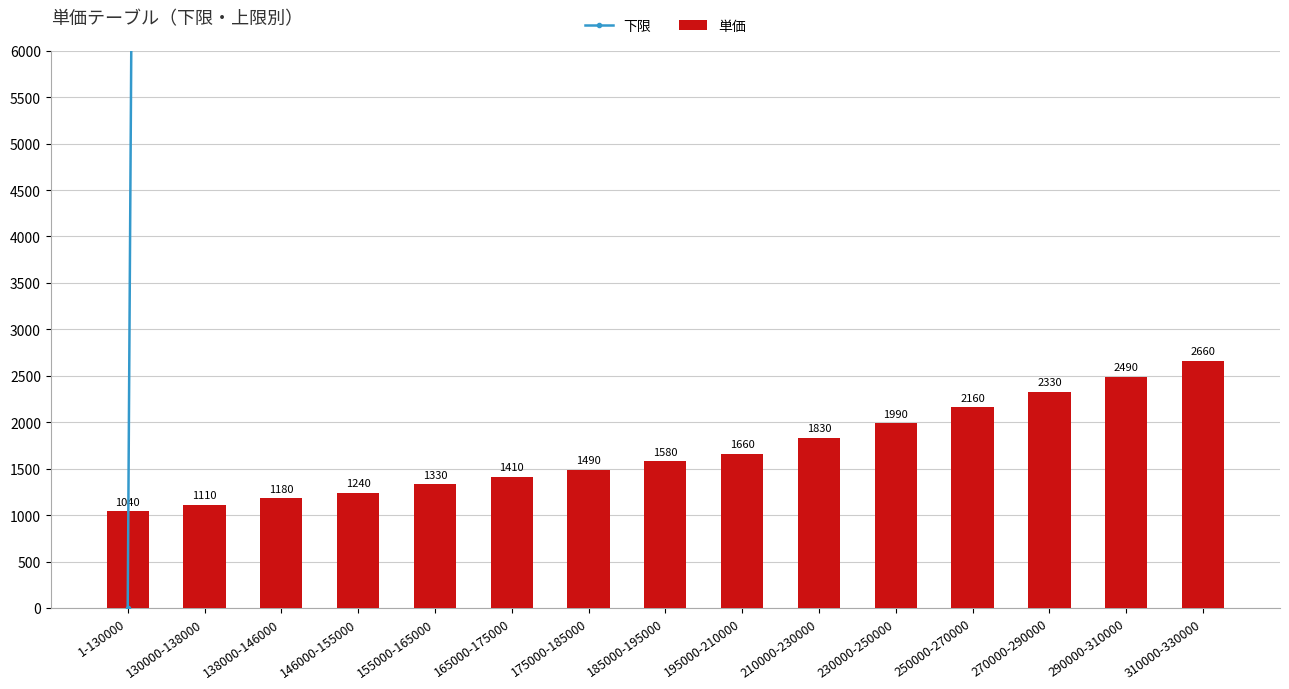

Reading left to right, list all the values displayed in this chart.

下限: 1-130000=1	130000-138000=130000	138000-146000=138000	146000-155000=146000	155000-165000=155000	165000-175000=165000	175000-185000=175000	185000-195000=185000	195000-210000=195000	210000-230000=210000	230000-250000=230000	250000-270000=250000	270000-290000=270000	290000-310000=290000	310000-330000=310000
単価: 1-130000=1040	130000-138000=1110	138000-146000=1180	146000-155000=1240	155000-165000=1330	165000-175000=1410	175000-185000=1490	185000-195000=1580	195000-210000=1660	210000-230000=1830	230000-250000=1990	250000-270000=2160	270000-290000=2330	290000-310000=2490	310000-330000=2660